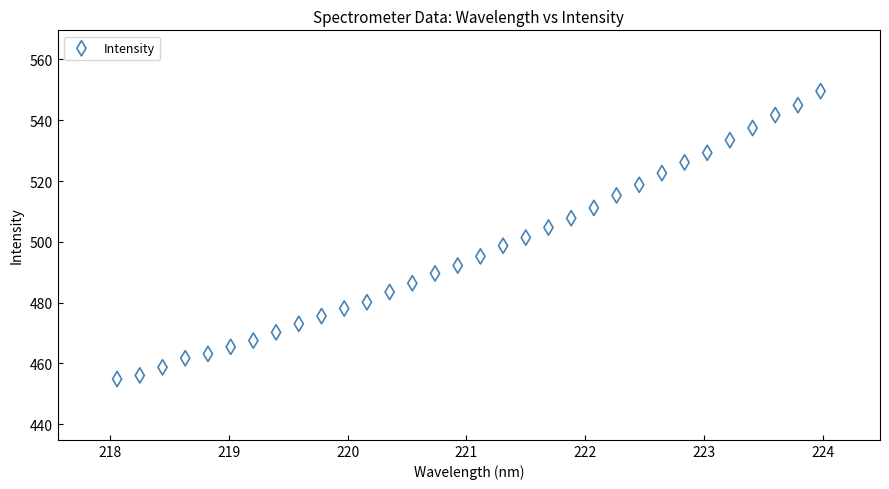

What is the range of X values (max minus min)?

5.9